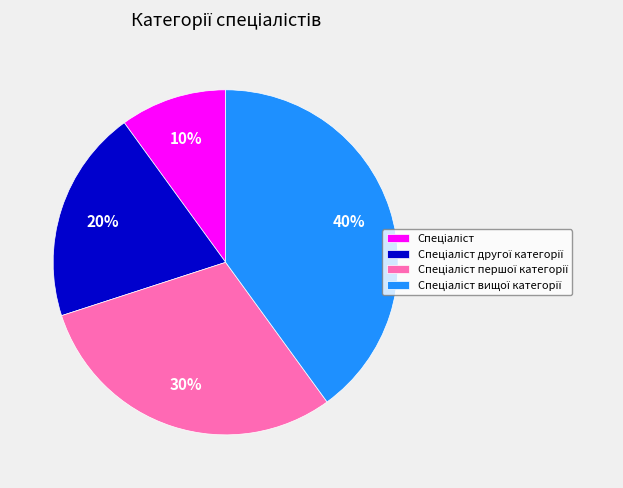

To the nearest percent, what is the difference between the largest and smallest slice percentages?

30%